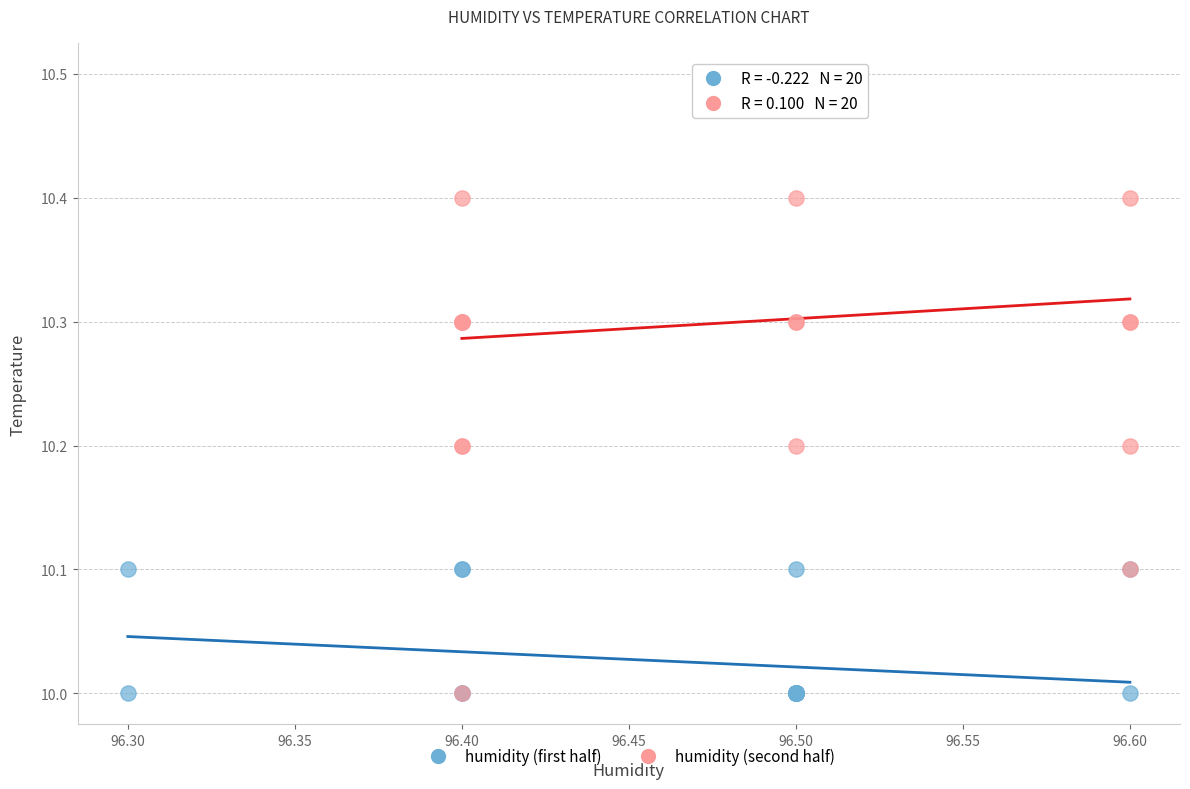

What are all the series names shown in the legend?

humidity (first half), humidity (second half)